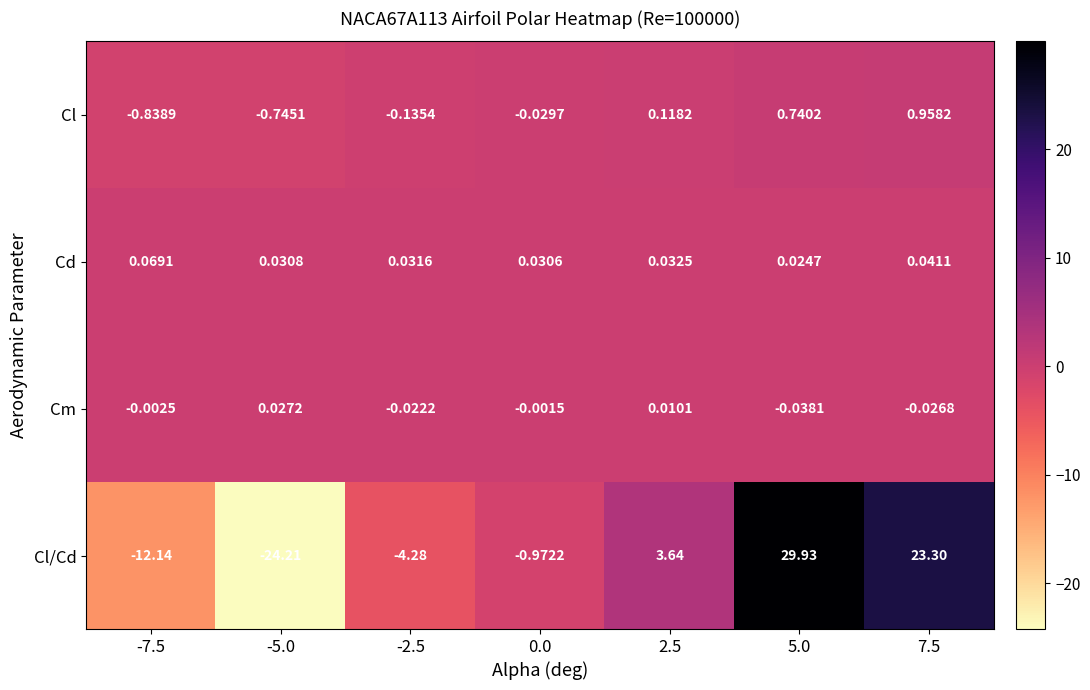

Is the value of Cl/Cd at -5.0 greater than the value of Cl at 2.5?

No